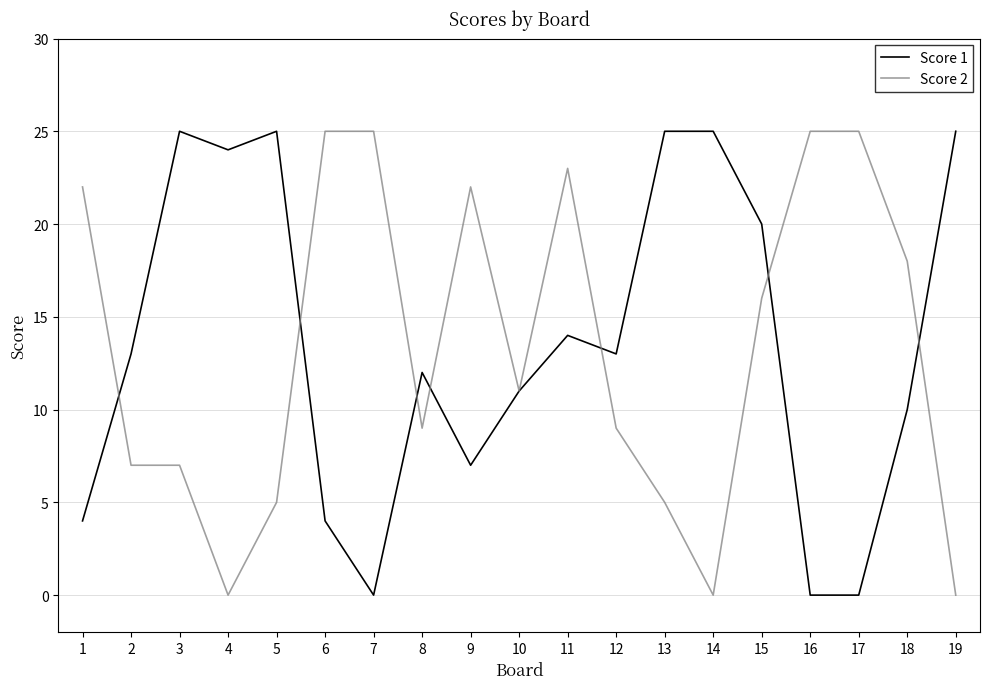

Rank the series at 5 from highest to lowest value.

Score 1, Score 2